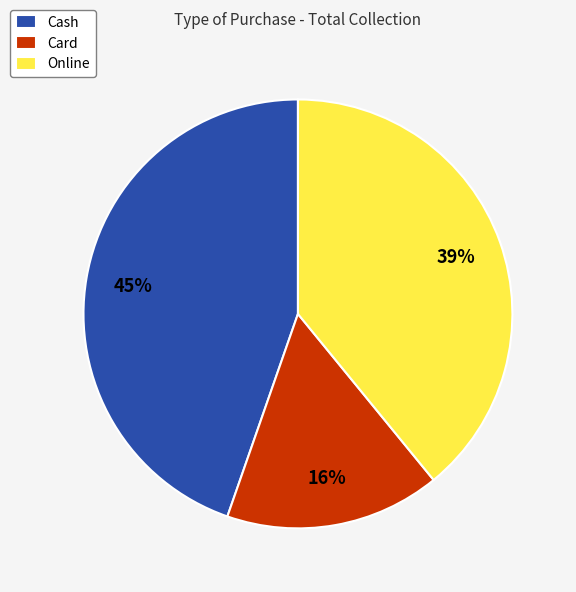

Is it true that Card is 16% of the pie?

True